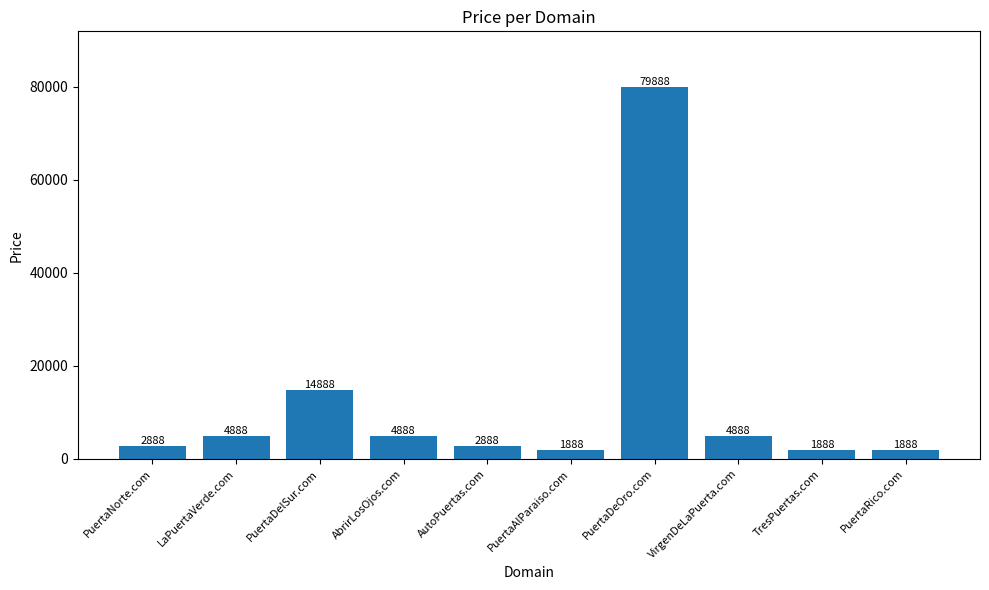

What is the change in value from PuertaNorte.com to LaPuertaVerde.com?

+2000